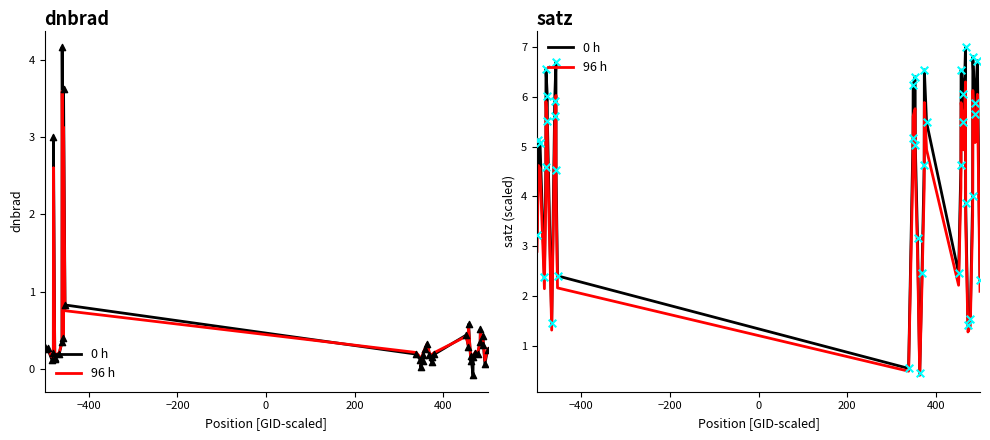

Which series contains the highest Y value?

0 h